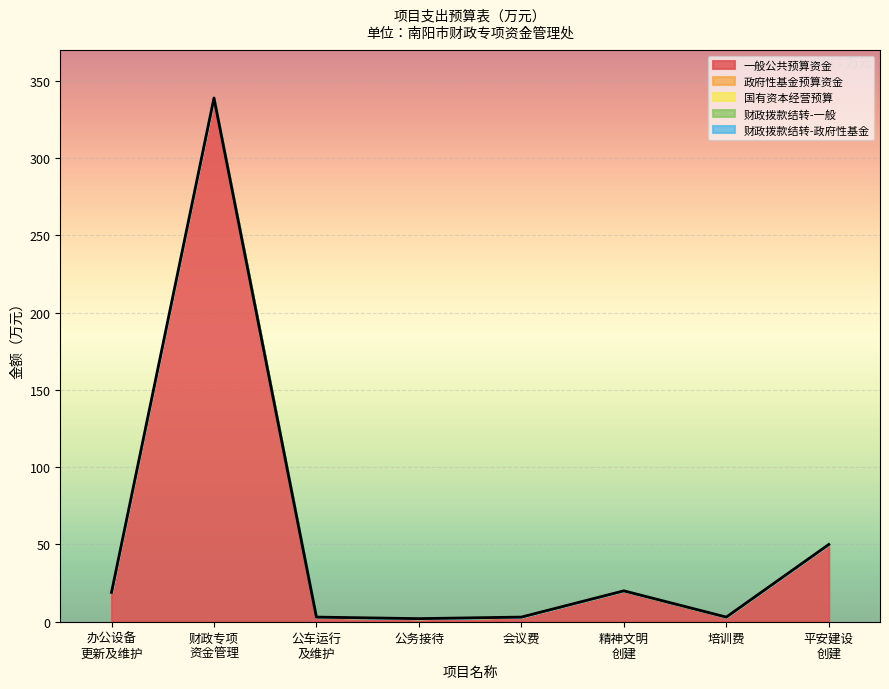

How many distinct data groups are displayed?

1